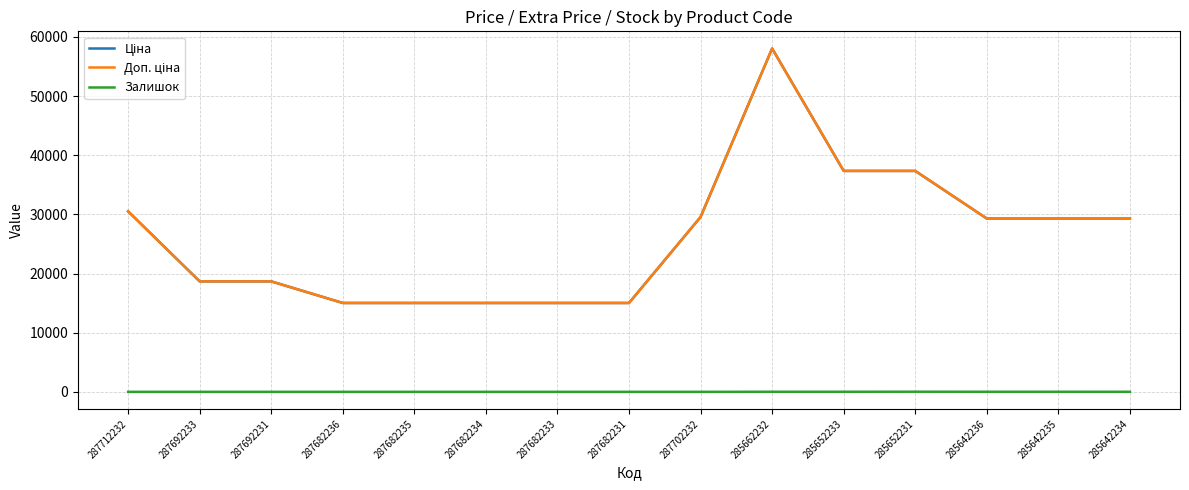

List the labels in order of Ціна value, largest first.

285662232, 285652233, 285652231, 287712232, 287702232, 285642236, 285642235, 285642234, 287692233, 287692231, 287682236, 287682235, 287682234, 287682233, 287682231